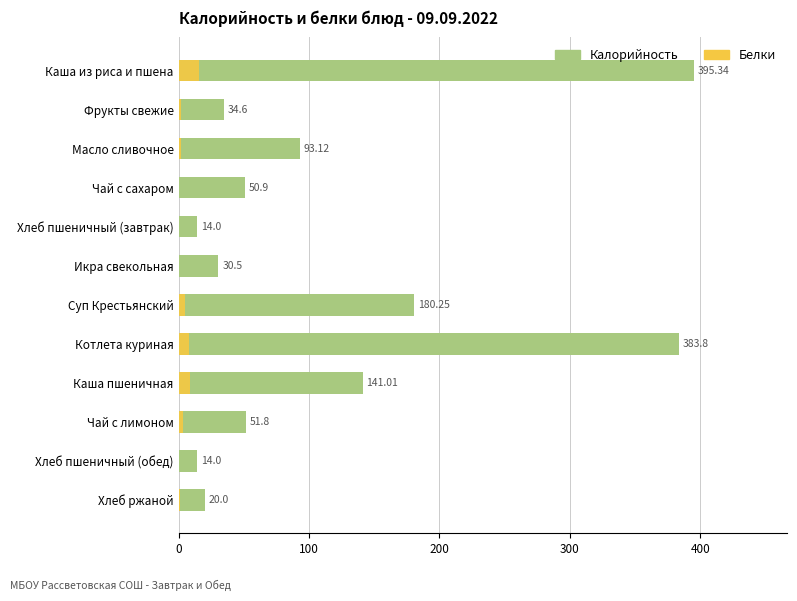

How many data points does each series have?

12